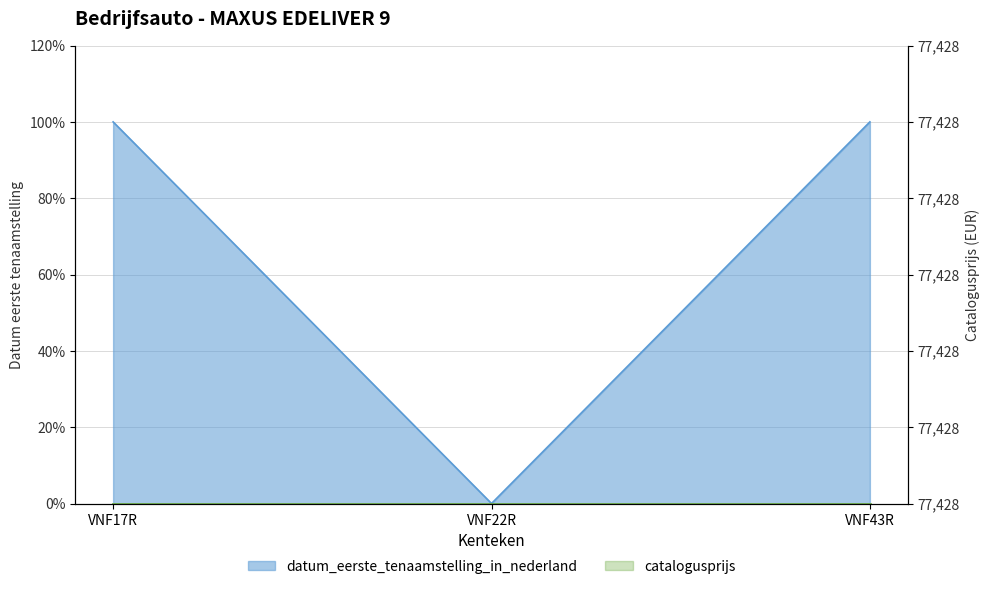

How many data points are less than 99?

1